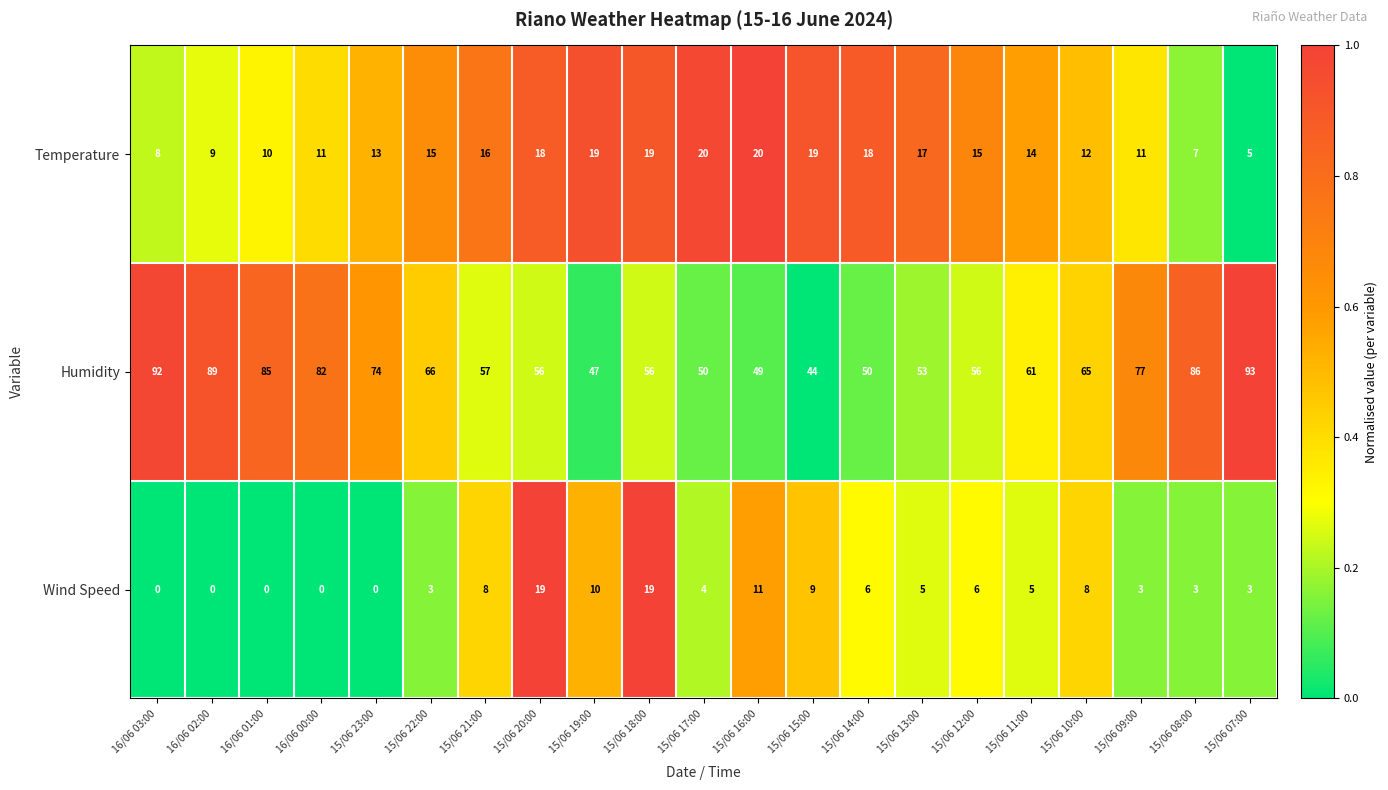

The Temperature series shows 11 at 16/06 03:00. True or false?

False